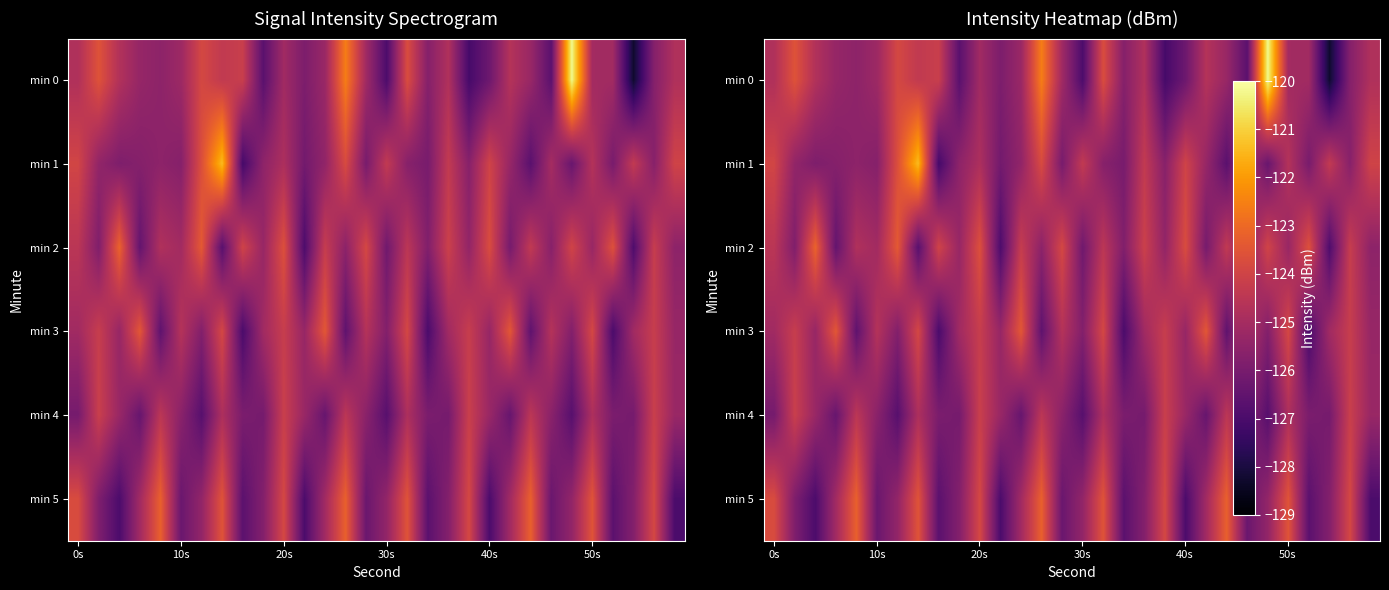

At which label does min 1 first exceed -125?

0s